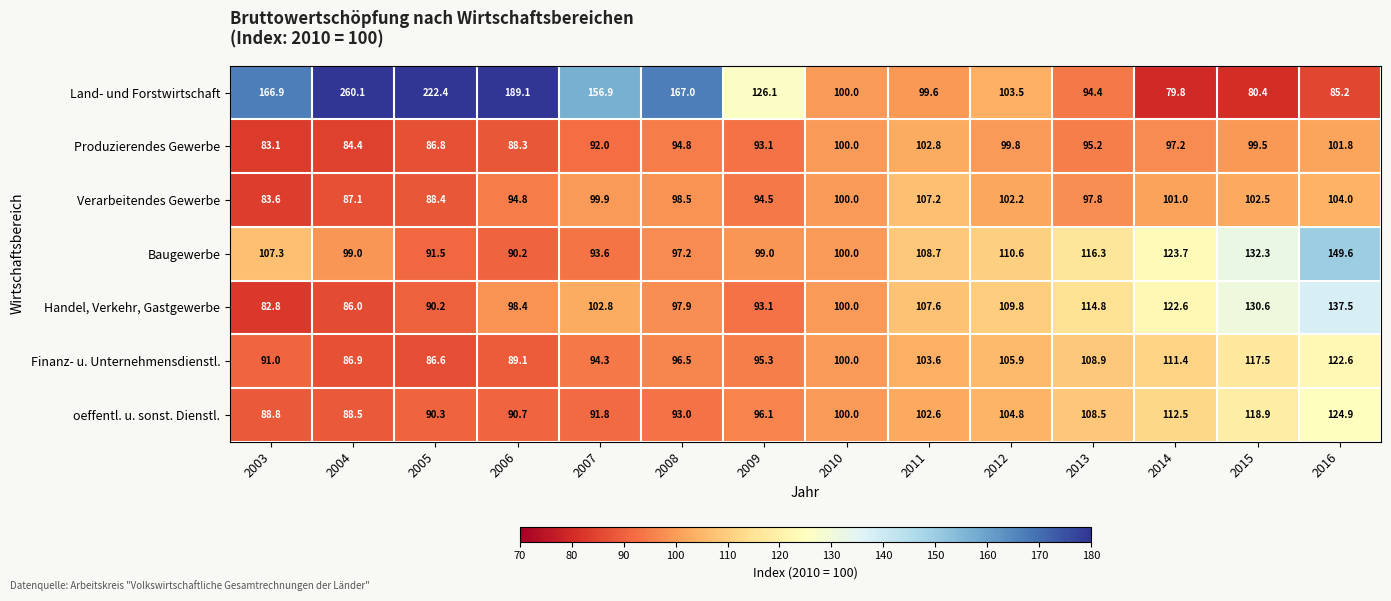

What is the difference between the maximum and second lowest values in the Baugewerbe series?

58.1